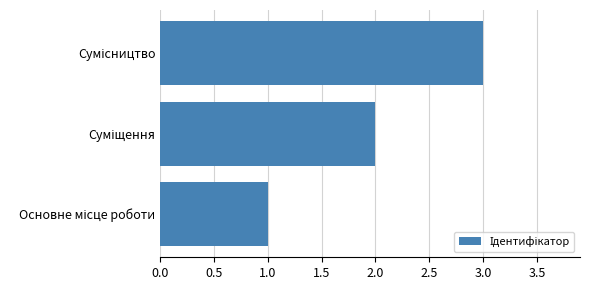

What is the greatest value displayed?

3